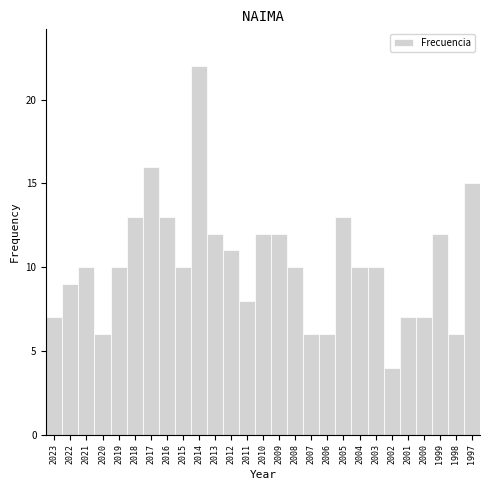

Reading right to left, list all the values displayed in this chart.

1997=15	1998=6	1999=12	2000=7	2001=7	2002=4	2003=10	2004=10	2005=13	2006=6	2007=6	2008=10	2009=12	2010=12	2011=8	2012=11	2013=12	2014=22	2015=10	2016=13	2017=16	2018=13	2019=10	2020=6	2021=10	2022=9	2023=7